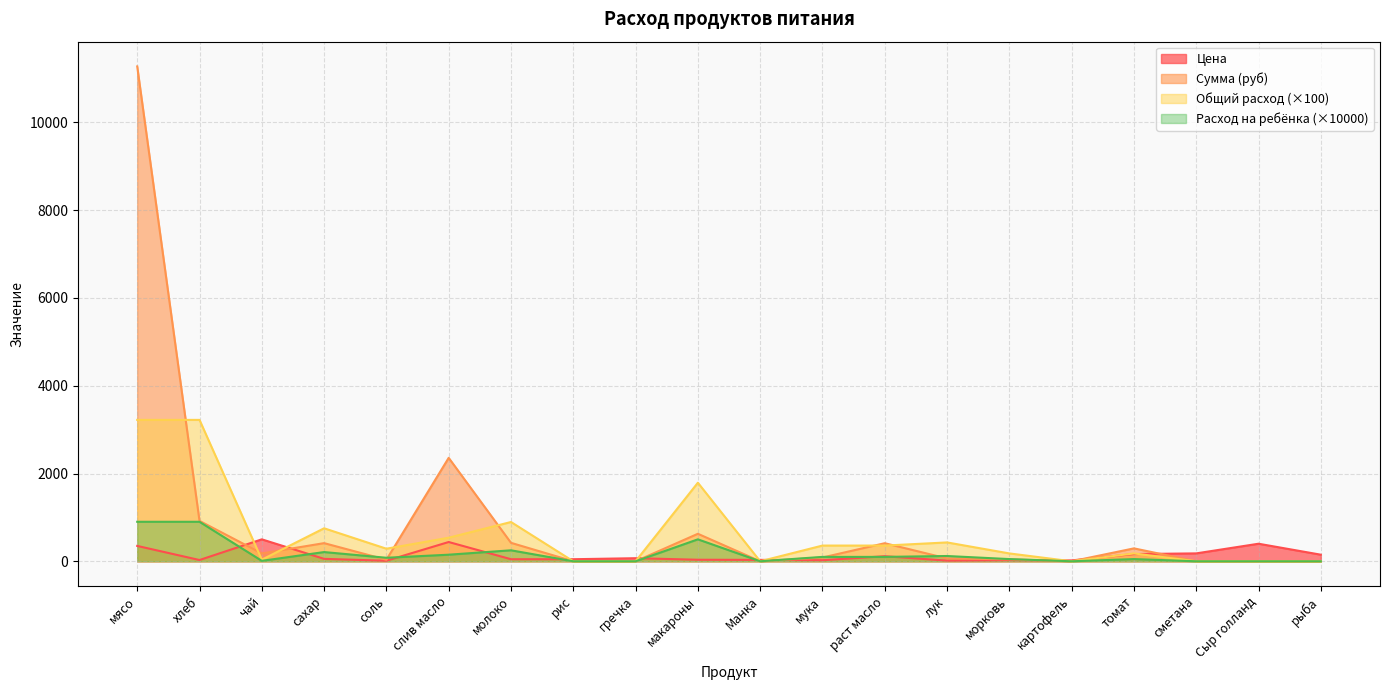

How many lines are shown in the chart?

4